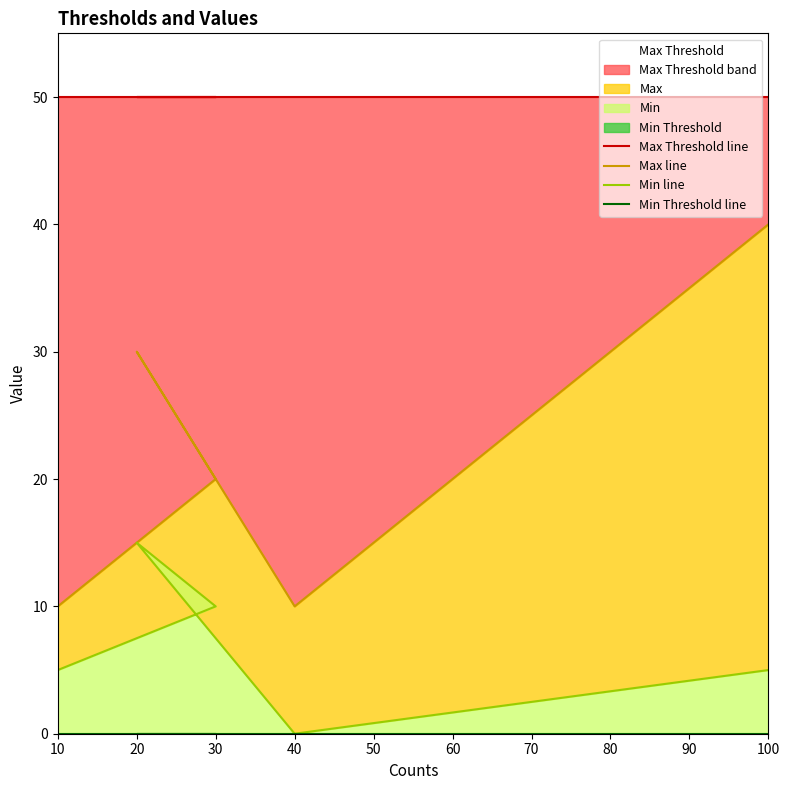

True or false: Min line and Min Threshold line intersect in this chart.

False